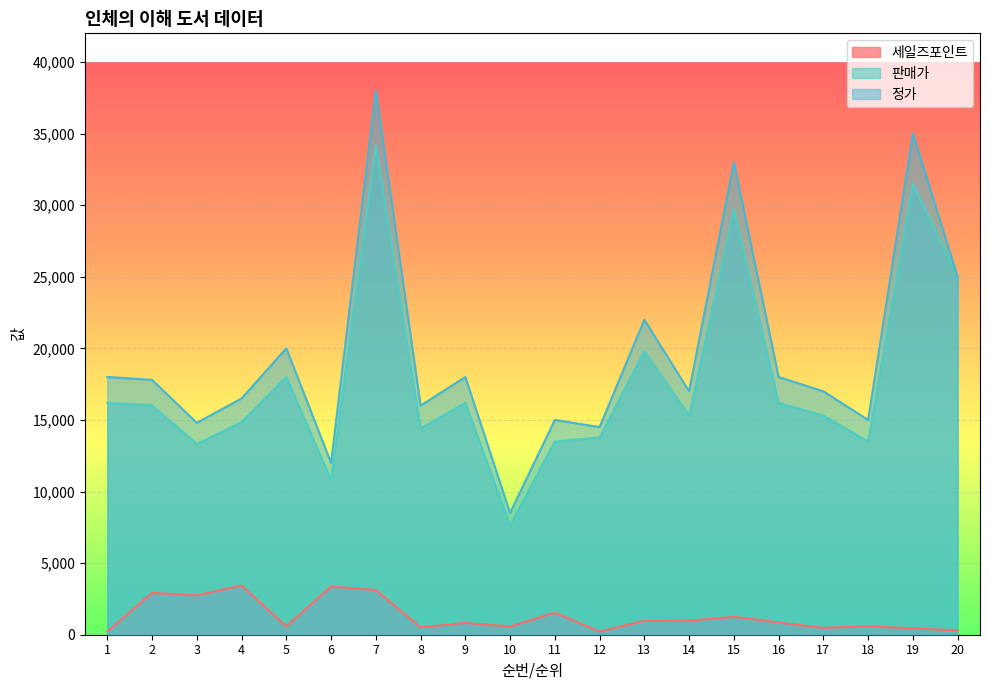

In 정가, how many points are lower than both neighbors (excluding endpoints)?

7